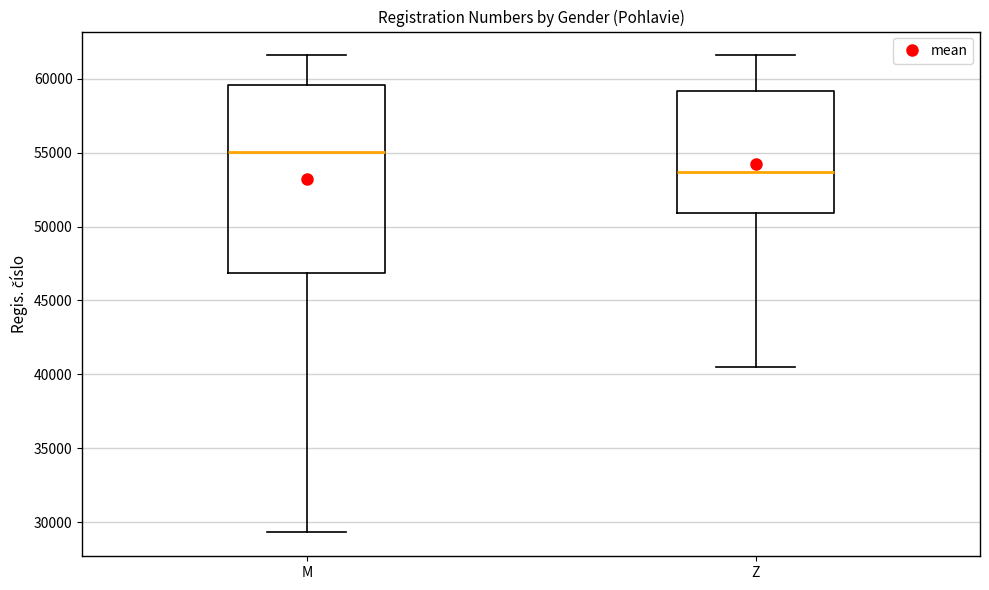

Reading left to right, transcribe this box plot: for each box, give where its median line is, the range the box spans, and where its two whiskers end, as read against the y-axis. The values are not printed on the chart, so give them approximately, as read against the axis.

M: median 55000, box 47000 to 59500, whiskers 29500 to 61500
Z: median 53500, box 51000 to 59000, whiskers 40500 to 61500